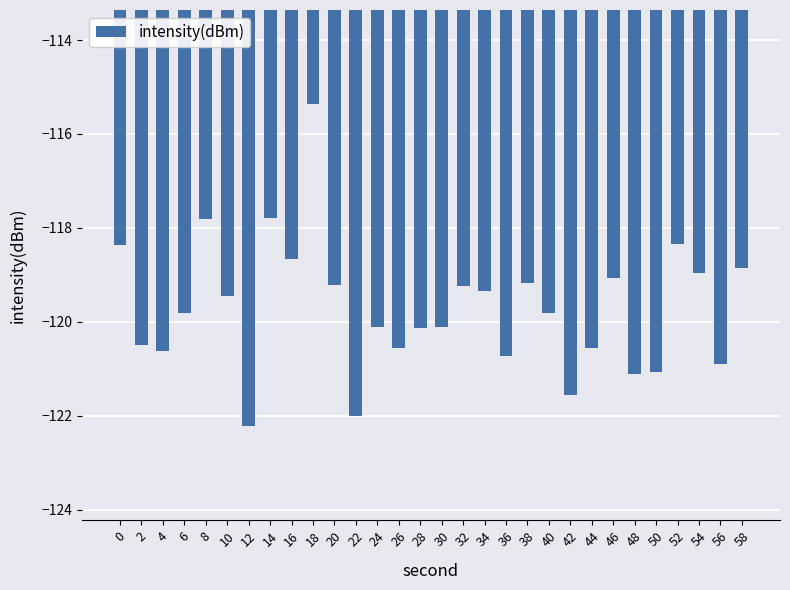

How many bars are there in total?

30